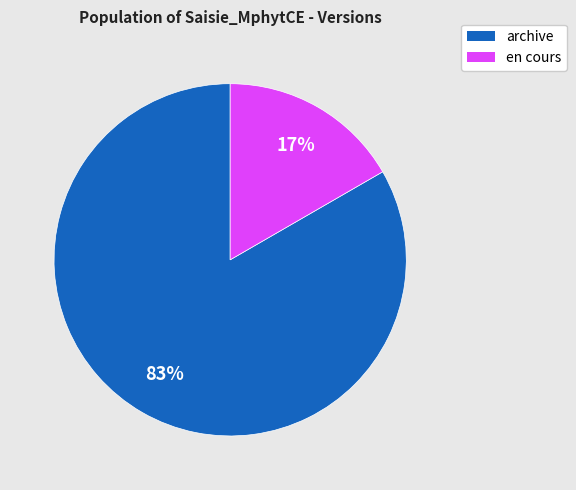

To the nearest percent, what is the average slice percentage?

50%